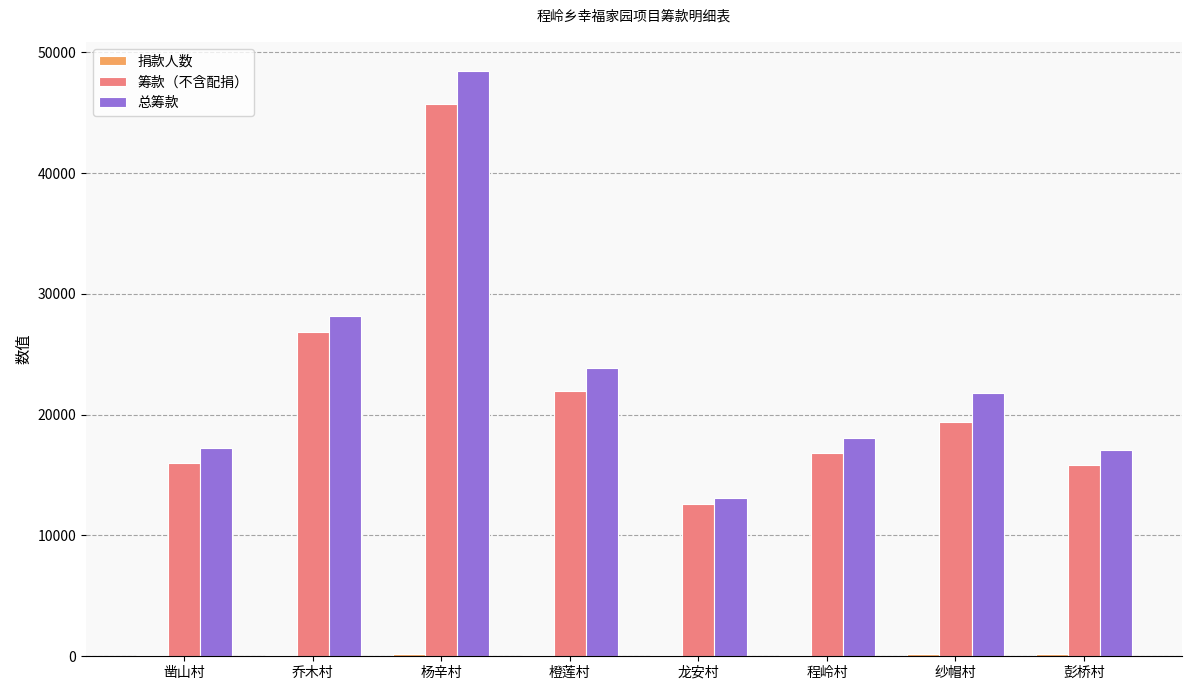

What is the sum of all 筹款（不含配捐） values?

175289.1